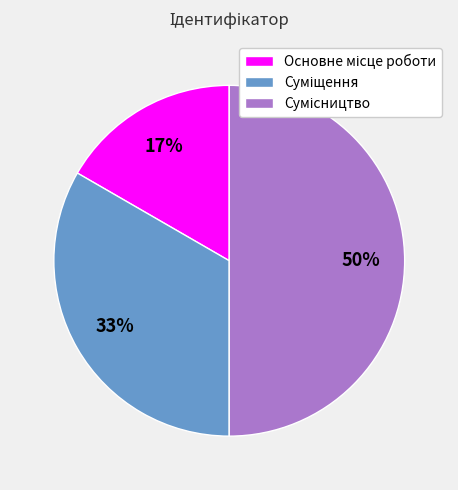

To the nearest percent, what is the difference between the largest and smallest slice percentages?

33%